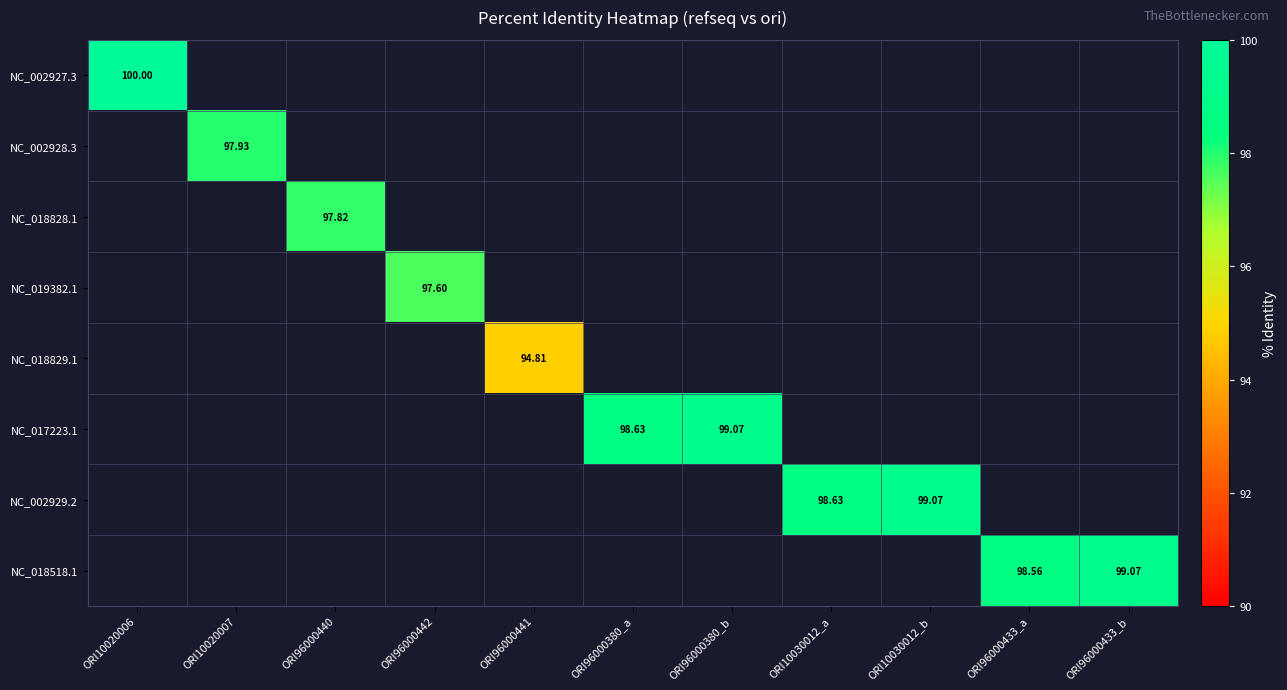

What is the maximum value shown in the chart?

100.0